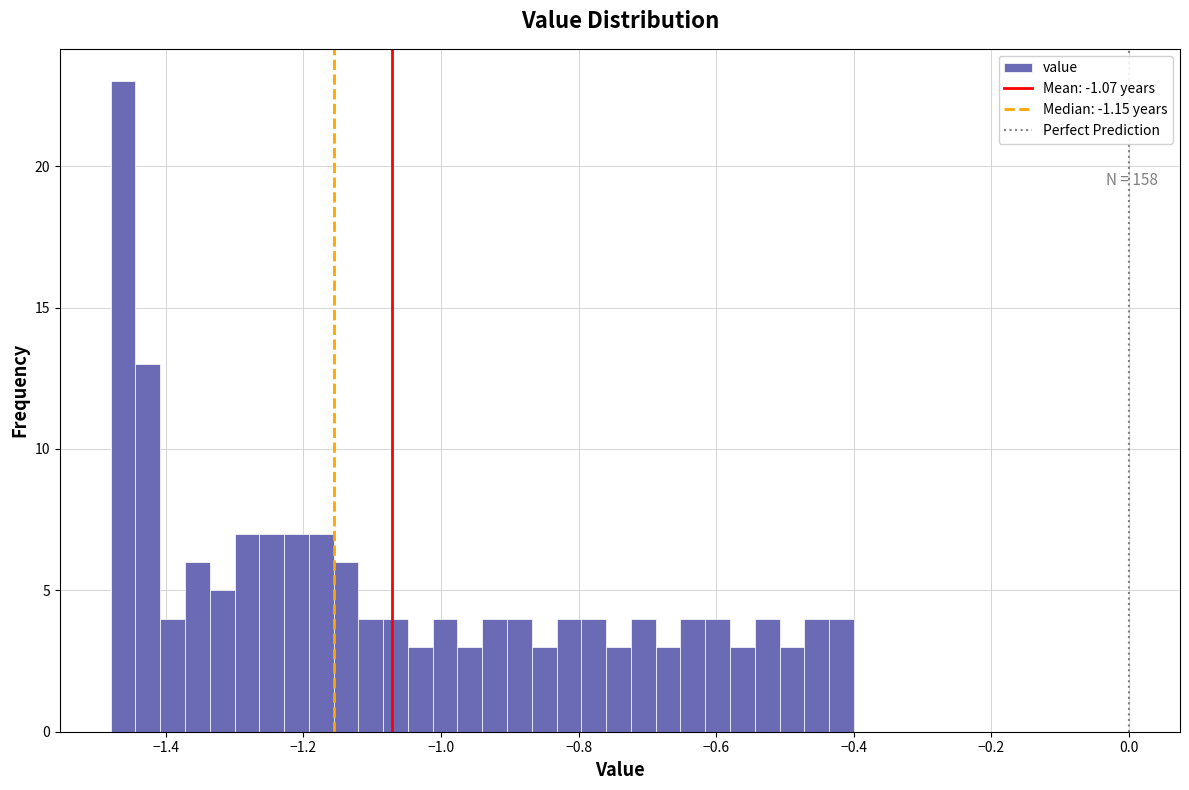

Around what value on the x-axis is the tallest bar? Give the approximate position of its centre, as read against the axis.

-1.46